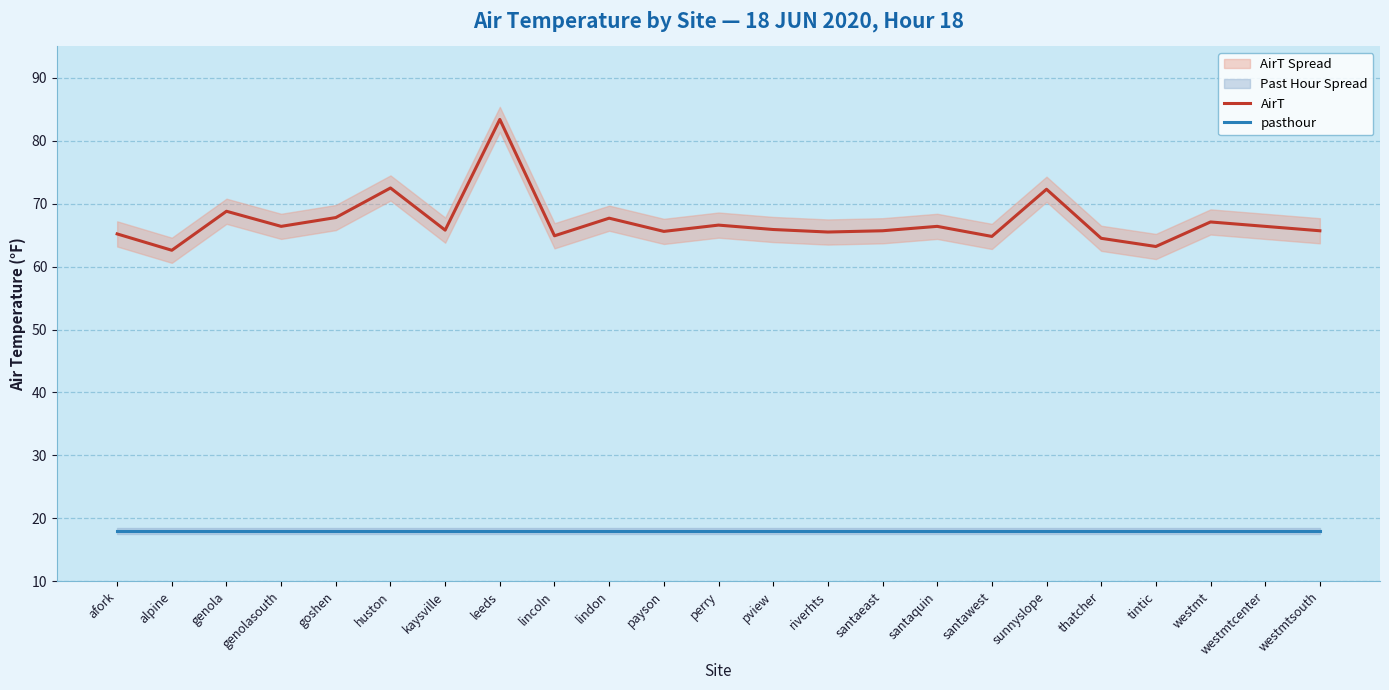

Which series has the largest range (max minus min)?

AirT